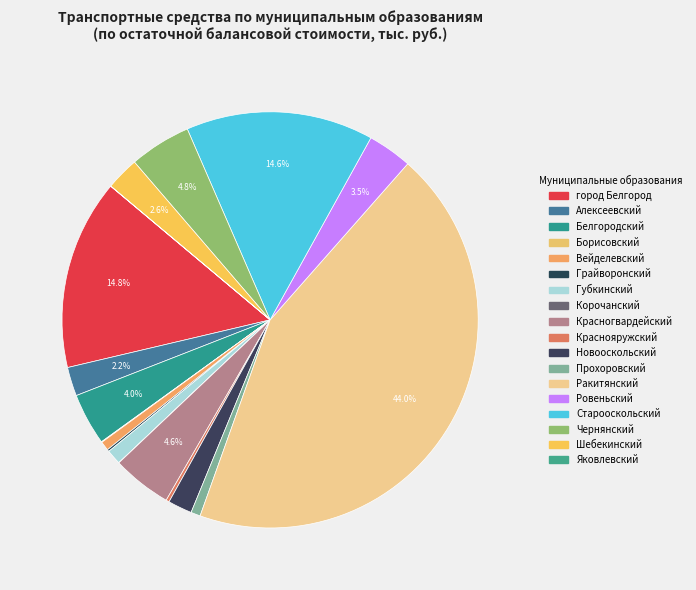

What is the total percentage of Старооскольский and Ровеньский?

18.0%